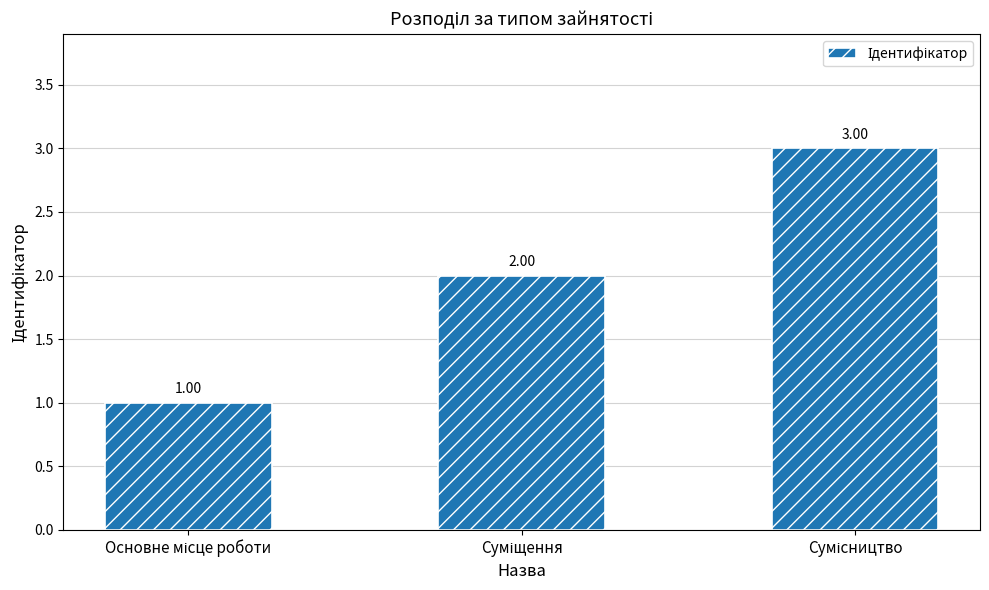

What is the change in value from Основне місце роботи to Суміщення?

+1